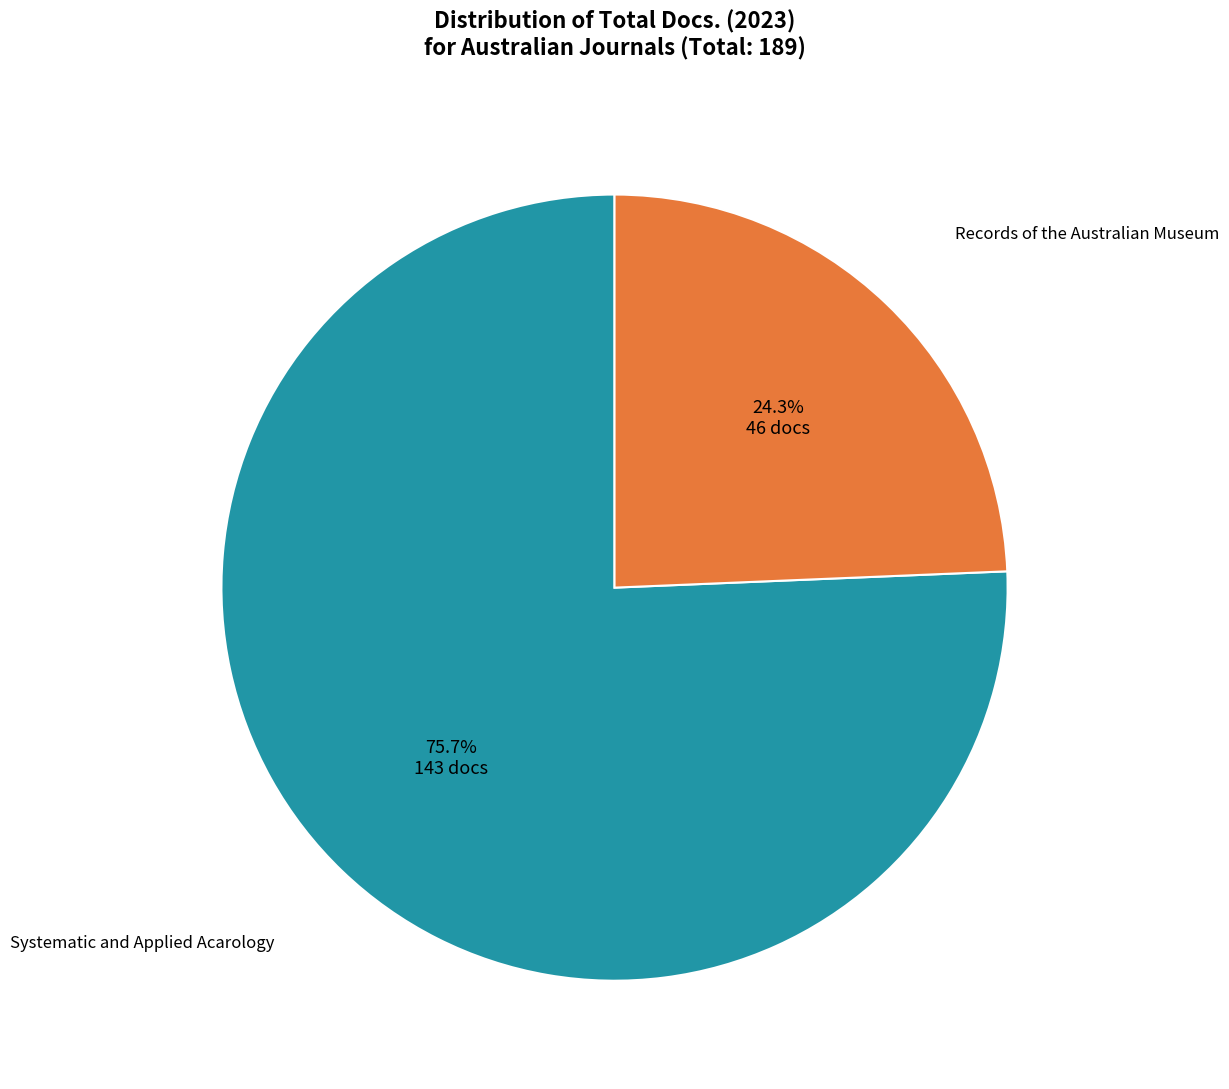

Is there a majority slice in this chart?

Yes